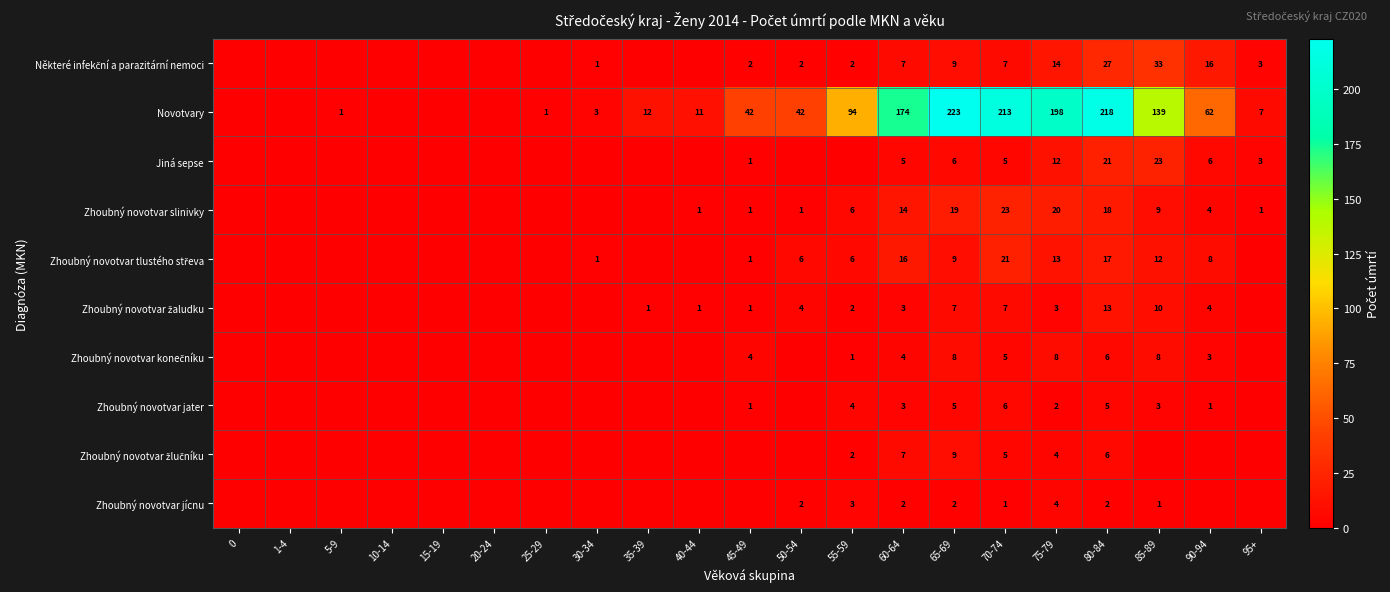

At which category is the sum across all series the highest?

80-84